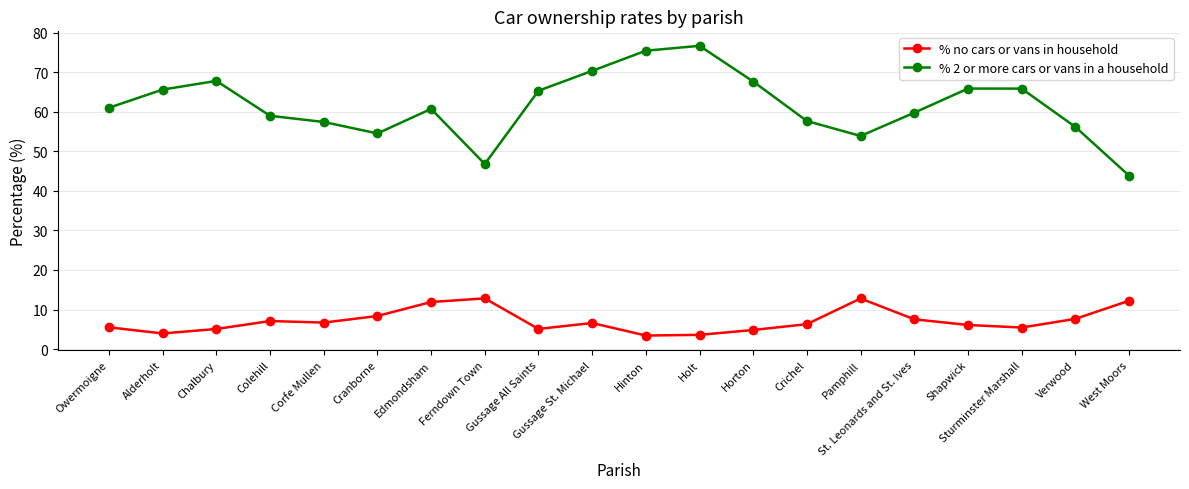

Between Owermoigne and Gussage All Saints, which series saw the biggest shift?

% 2 or more cars or vans in a household